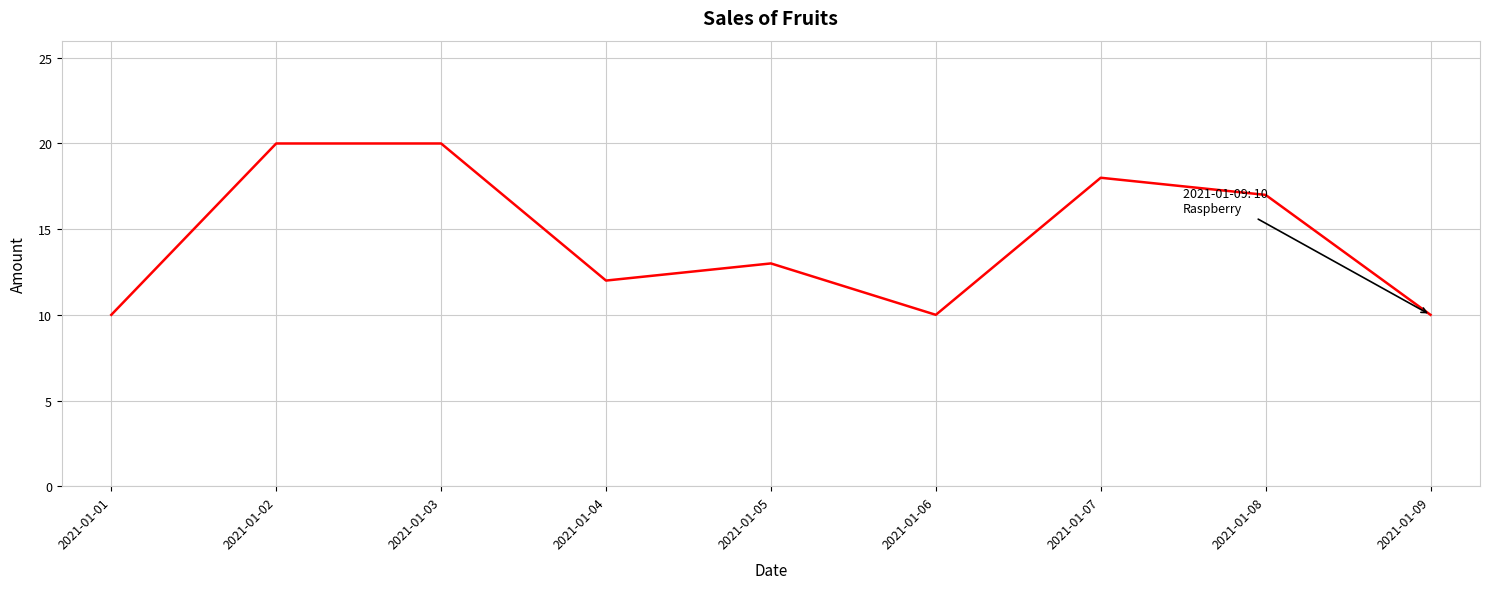

The value at 2021-01-01 is 15. True or false?

False